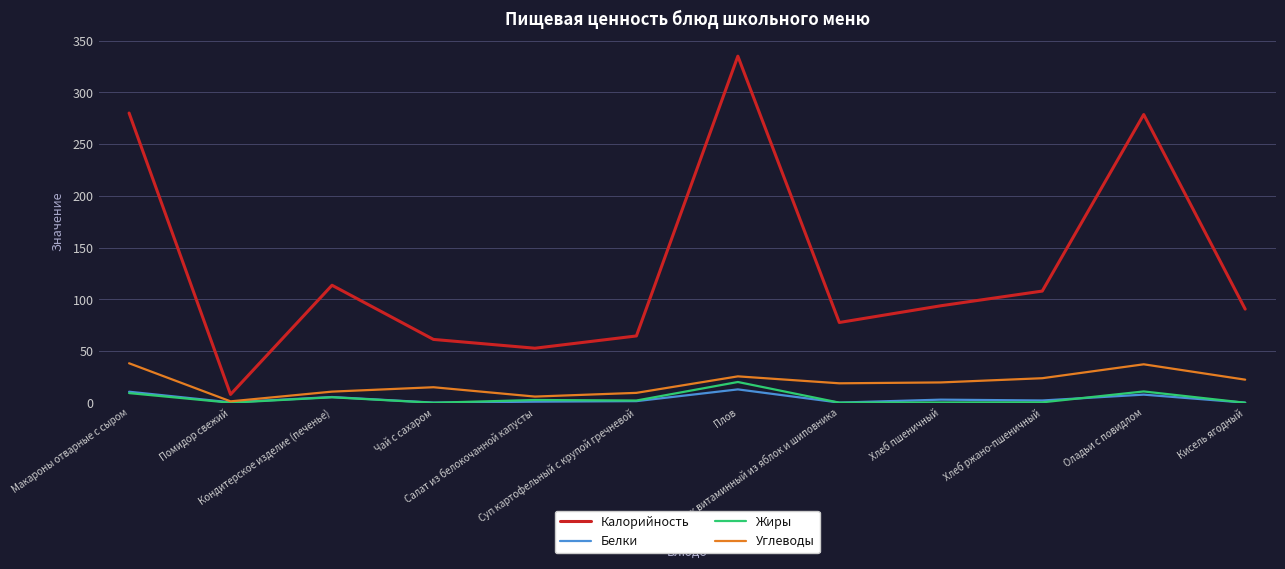

What is the sum of all Белки values?

46.1